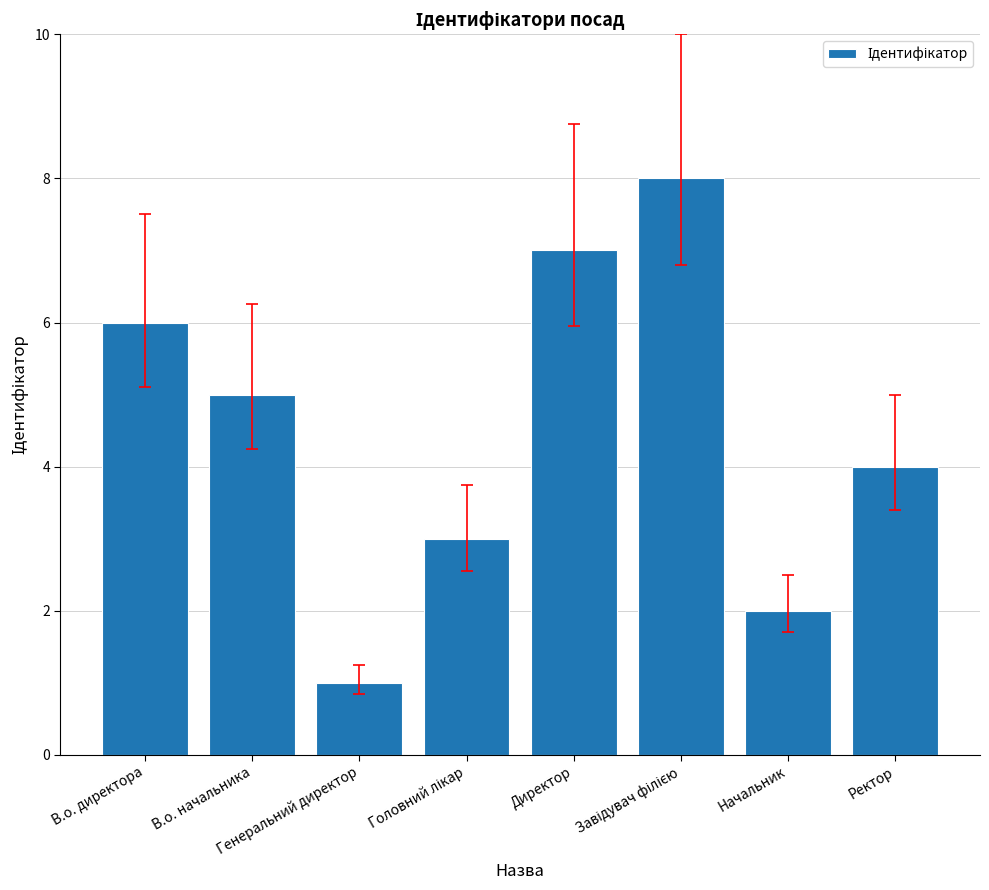

Are the bars horizontal?

No